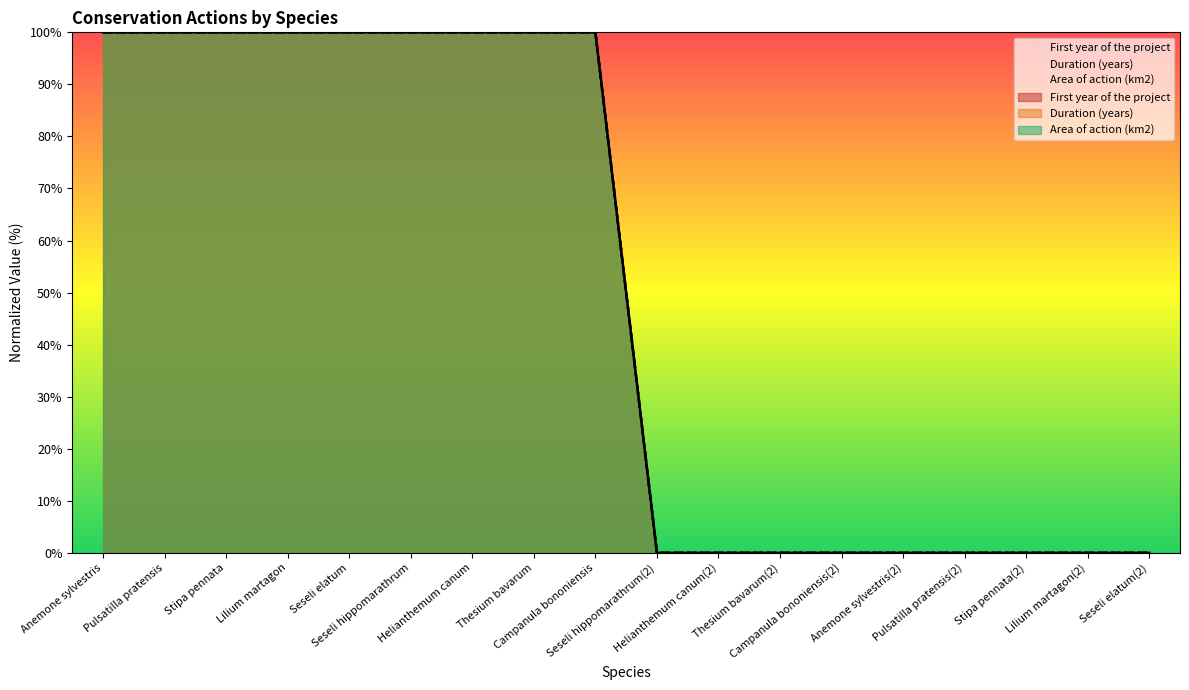

Reading left to right, list all the values displayed in this chart.

First year of the project: Anemone sylvestris=100	Pulsatilla pratensis=100	Stipa pennata=100	Lilium martagon=100	Seseli elatum=100	Seseli hippomarathrum=100	Helianthemum canum=100	Thesium bavarum=100	Campanula bononiensis=100	Seseli hippomarathrum(2)=0	Helianthemum canum(2)=0	Thesium bavarum(2)=0	Campanula bononiensis(2)=0	Anemone sylvestris(2)=0	Pulsatilla pratensis(2)=0	Stipa pennata(2)=0	Lilium martagon(2)=0	Seseli elatum(2)=0
Duration (years): Anemone sylvestris=100	Pulsatilla pratensis=100	Stipa pennata=100	Lilium martagon=100	Seseli elatum=100	Seseli hippomarathrum=100	Helianthemum canum=100	Thesium bavarum=100	Campanula bononiensis=100	Seseli hippomarathrum(2)=0	Helianthemum canum(2)=0	Thesium bavarum(2)=0	Campanula bononiensis(2)=0	Anemone sylvestris(2)=0	Pulsatilla pratensis(2)=0	Stipa pennata(2)=0	Lilium martagon(2)=0	Seseli elatum(2)=0
Area of action (km2): Anemone sylvestris=100	Pulsatilla pratensis=100	Stipa pennata=100	Lilium martagon=100	Seseli elatum=100	Seseli hippomarathrum=100	Helianthemum canum=100	Thesium bavarum=100	Campanula bononiensis=100	Seseli hippomarathrum(2)=0	Helianthemum canum(2)=0	Thesium bavarum(2)=0	Campanula bononiensis(2)=0	Anemone sylvestris(2)=0	Pulsatilla pratensis(2)=0	Stipa pennata(2)=0	Lilium martagon(2)=0	Seseli elatum(2)=0